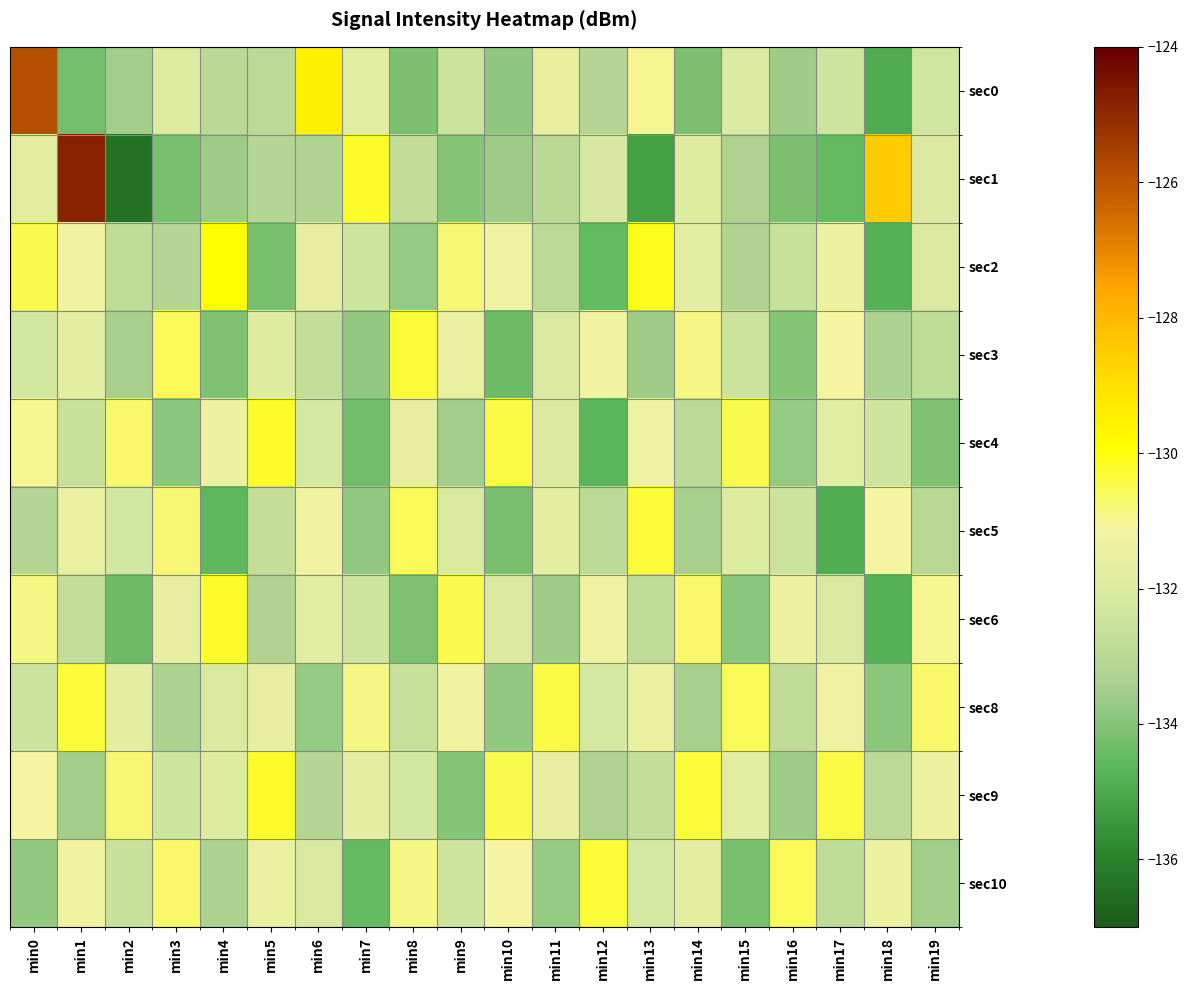

What is the spread (max minus min) of values at min12?

4.4